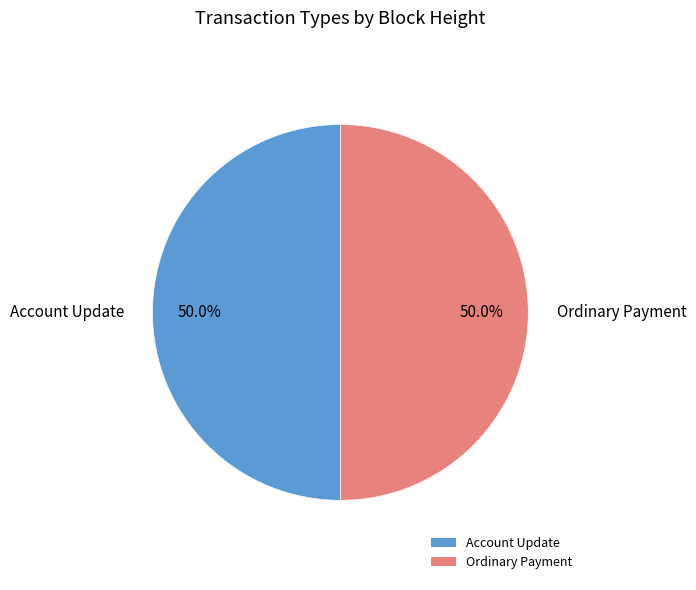

Combined, what portion of the pie is Ordinary Payment and Account Update?

100.0%